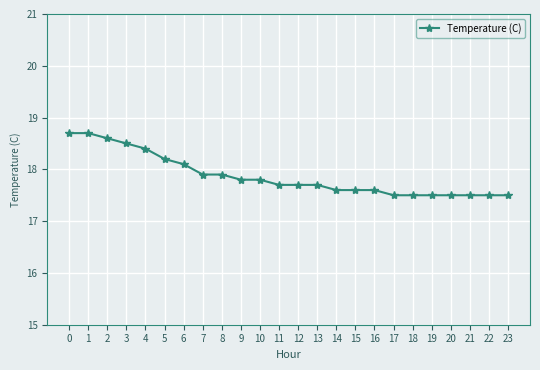

What is the minimum value shown in the chart?

17.5